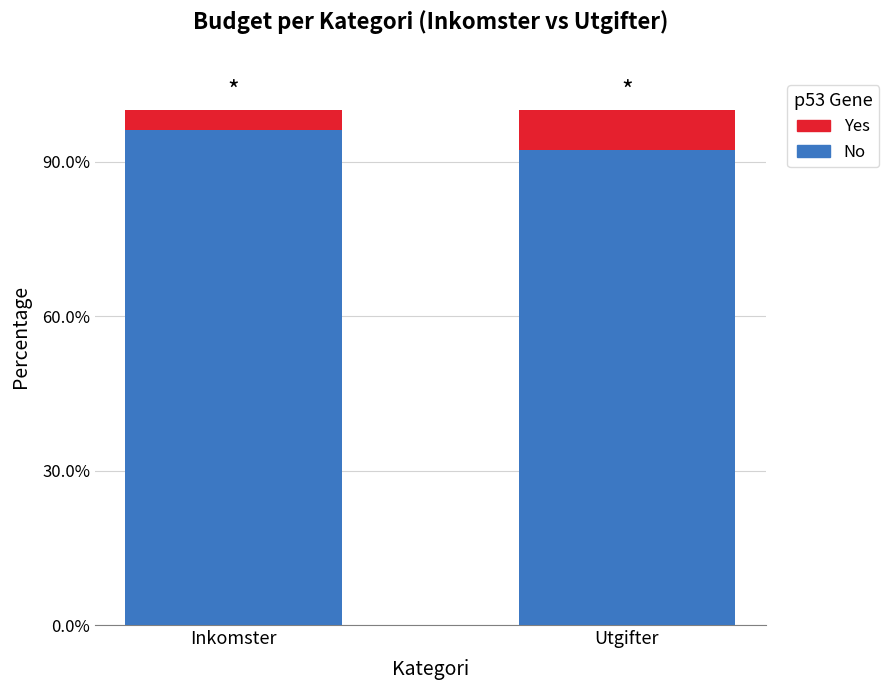

Are the bars grouped side by side (vs. stacked)?

No